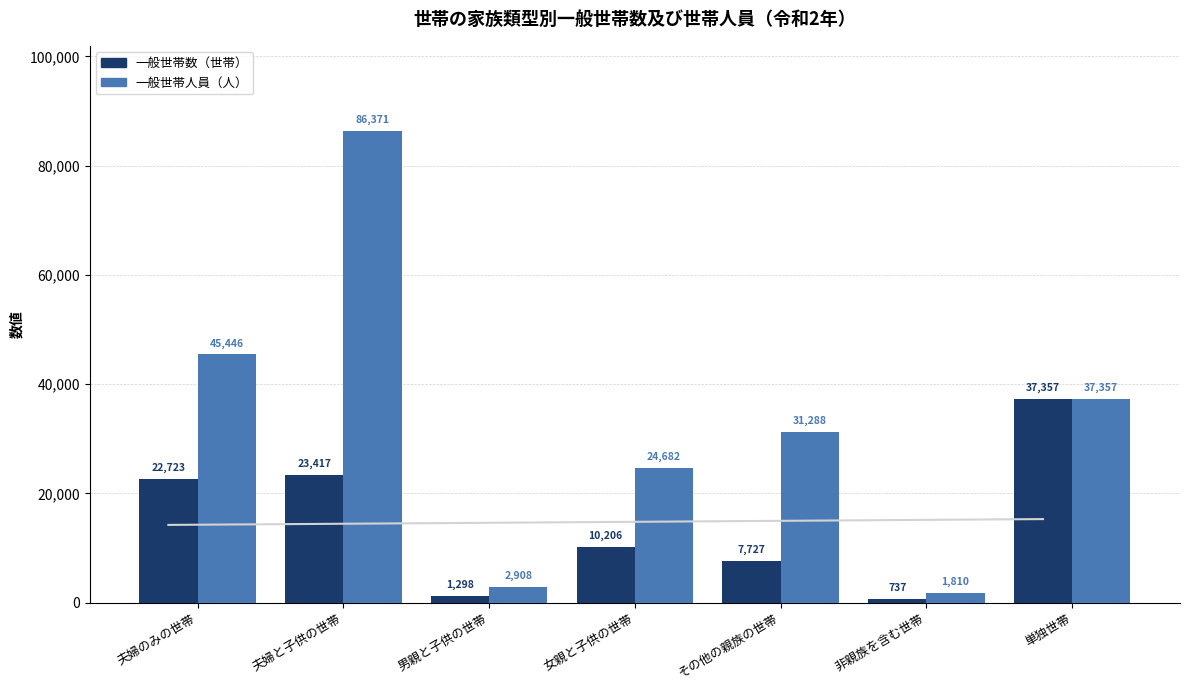

What is the label of the 3rd bar from the right?

その他の親族の世帯